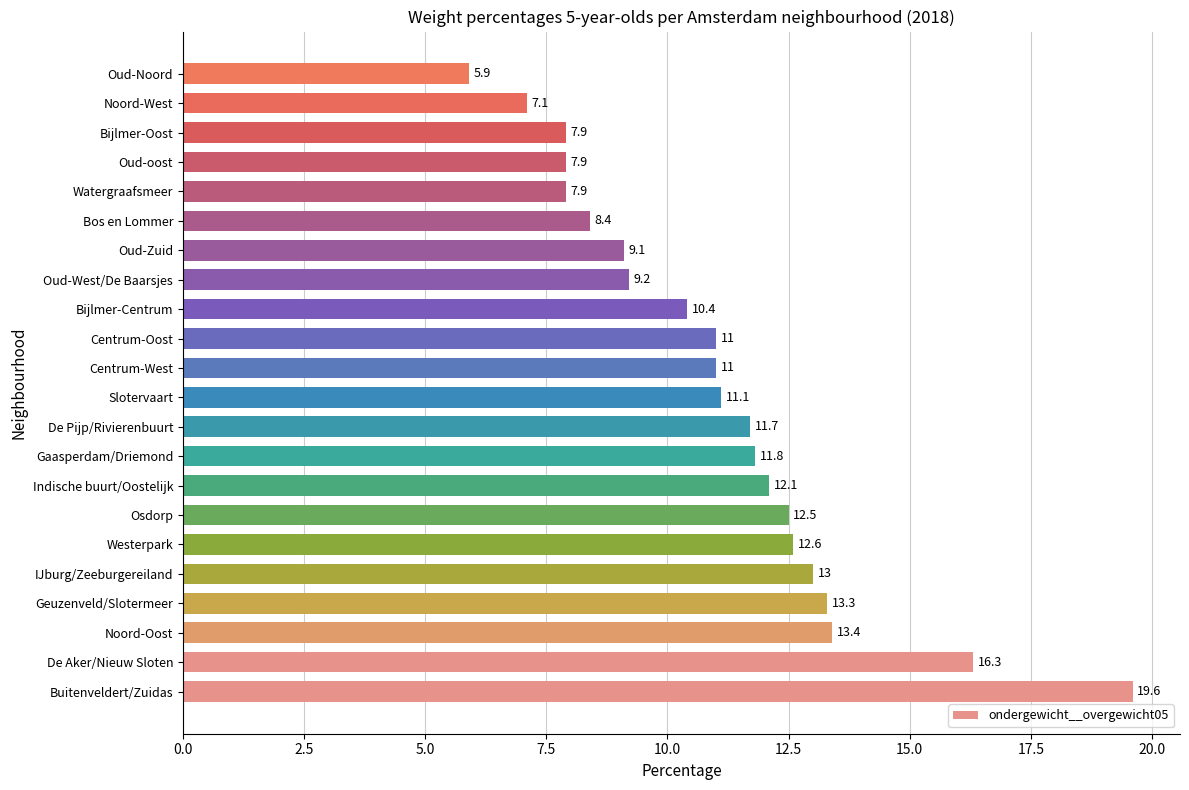

How many bars are there in total?

22